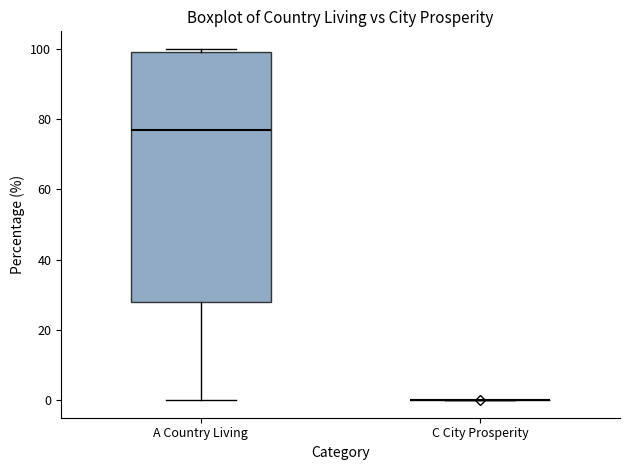

Reading left to right, read every box against the y-axis: the position of its median line, the range the box covers, and the ends of its whiskers. The values are not printed on the chart, so give them approximately, as read against the axis.

A Country Living: median 76, box 28 to 100, whiskers 0 to 100 (just above the box's upper edge)
C City Prosperity: box collapsed to a line at 0, whiskers 0 to 0